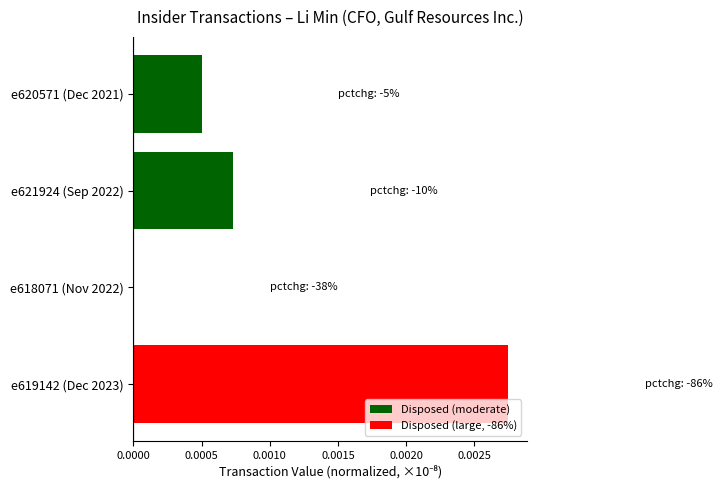

Which label corresponds to the largest value in the chart?

e619142 (Dec 2023)